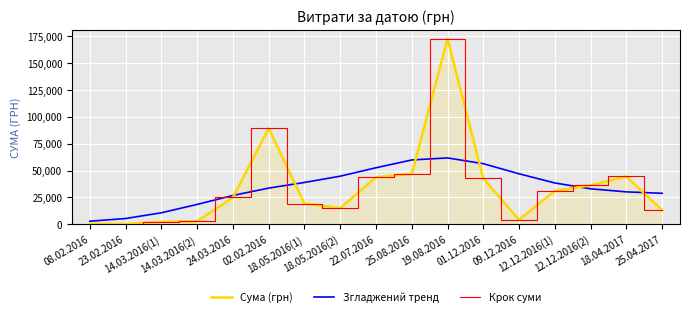

Is it true that Сума (грн) equals 78054.9 at 22.07.2016?

False